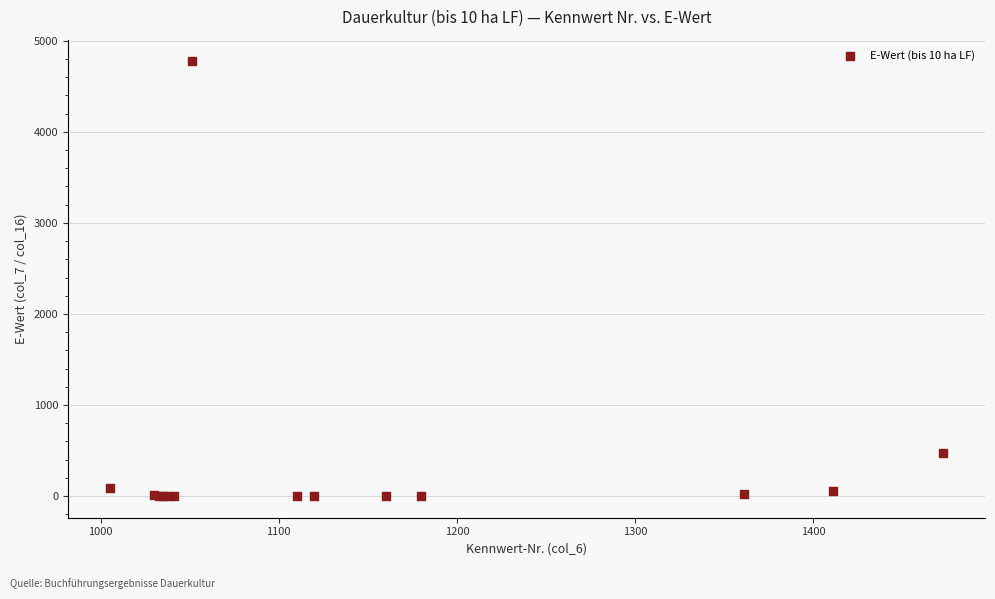

What Y value in the scatter plot is closest to 2387?

471.8